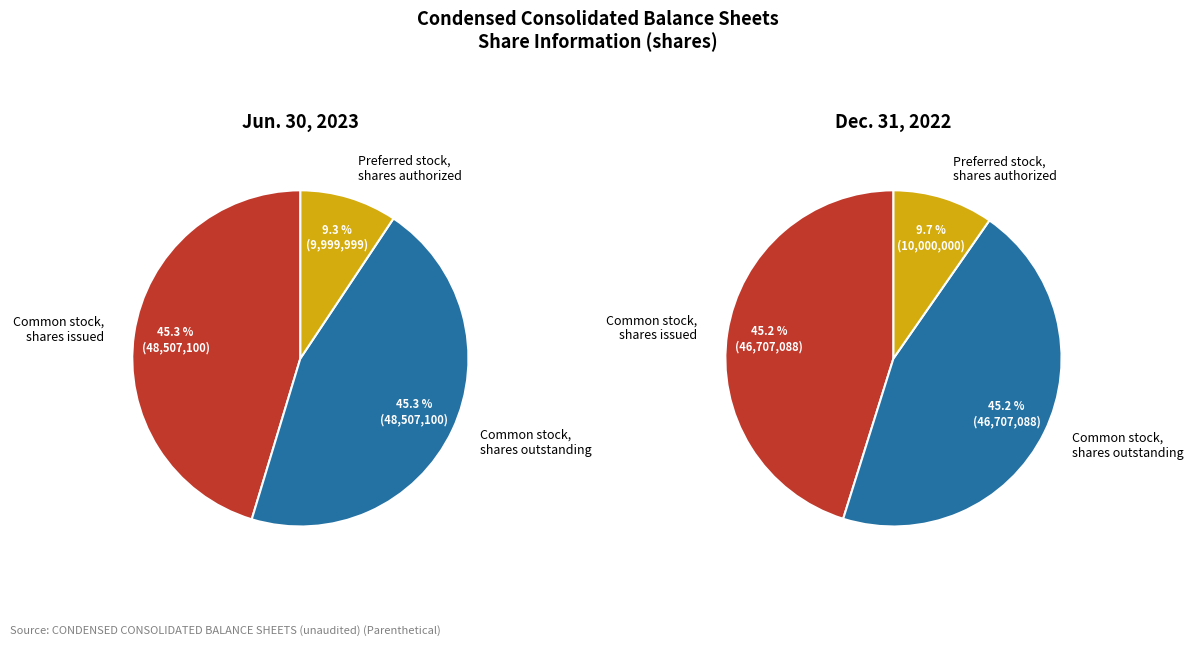

What percentage is NOT represented by Common stock, shares outstanding?

54.7%